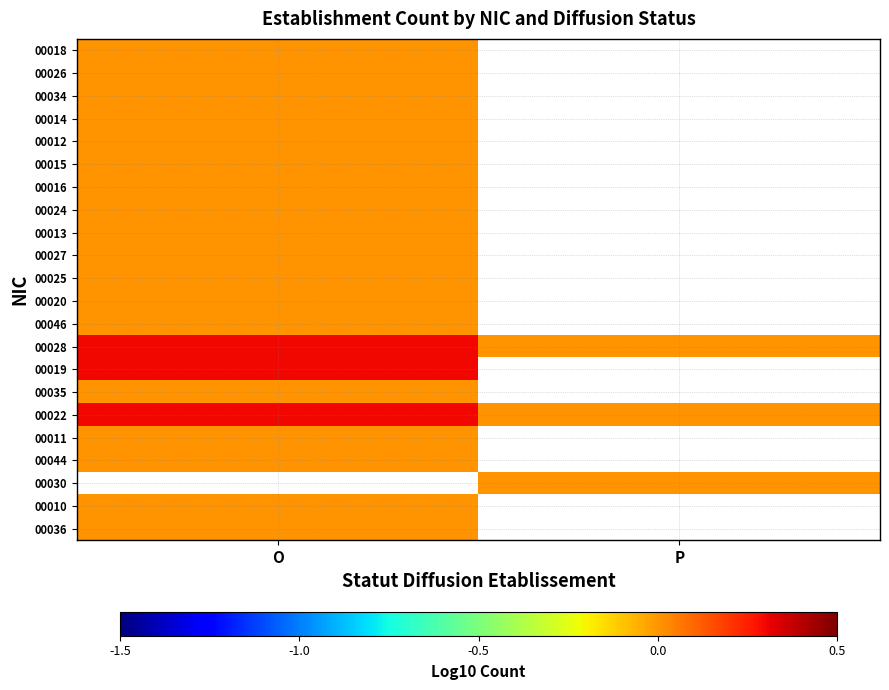

Rank the categories by 00024 value from highest to lowest.

O, P